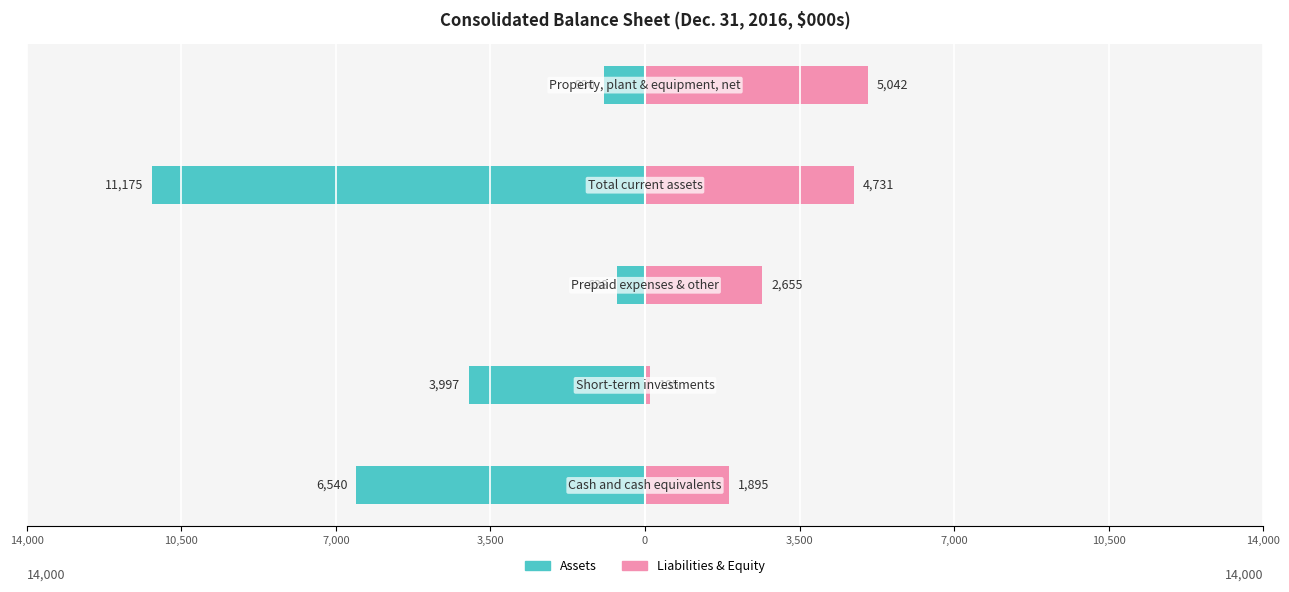

Between 14,000 and 7,000, which series saw the biggest shift?

Assets